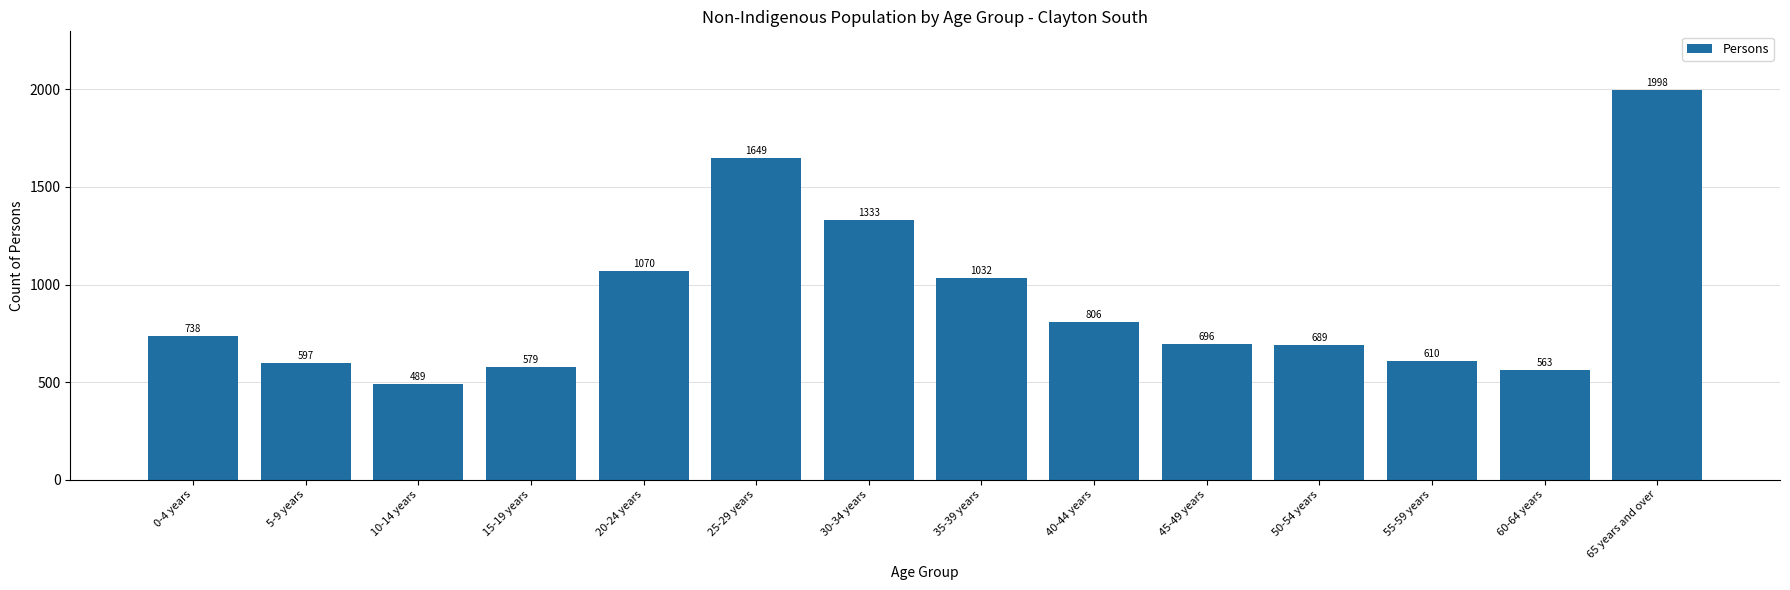

Reading left to right, list all the values displayed in this chart.

738	597	489	579	1070	1649	1333	1032	806	696	689	610	563	1998